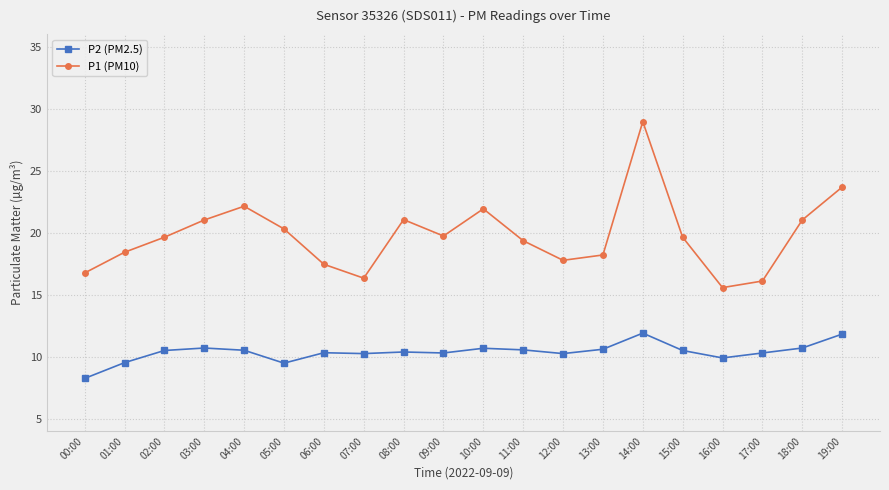

Which series has the widest spread of values?

P1 (PM10)